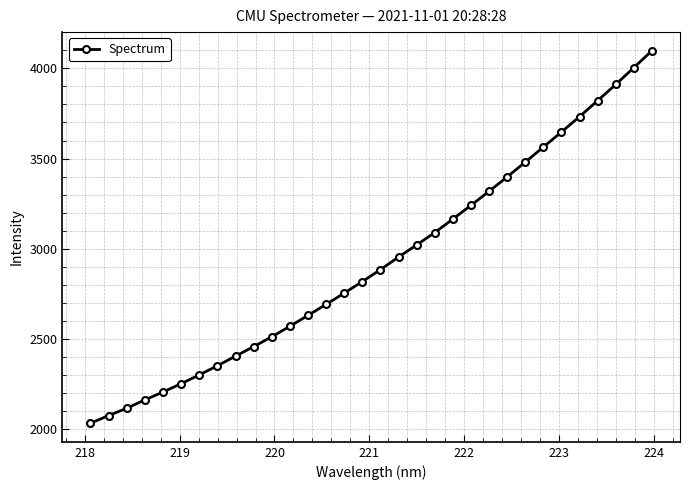

What is the smallest value displayed?

2033.3